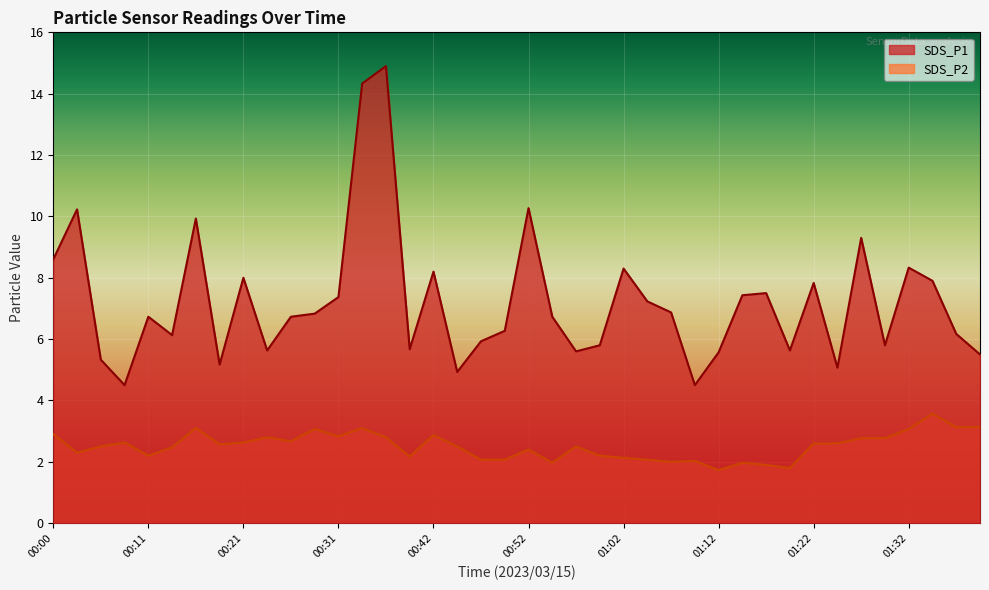

What is the difference between the SDS_P2 values at 00:47 and 00:06?

0.4